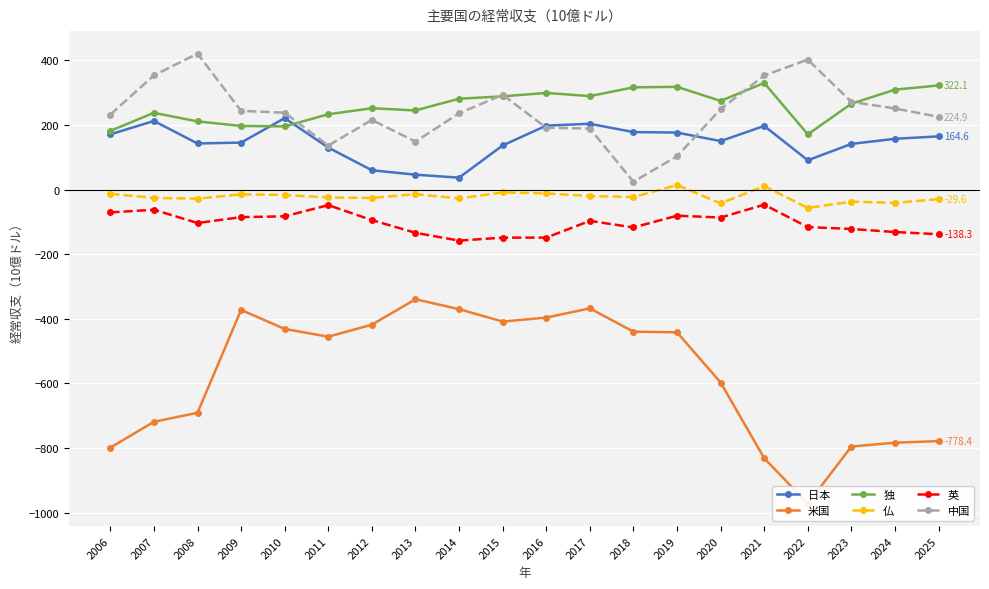

True or false: 中国 and 米国 cross at least once.

False